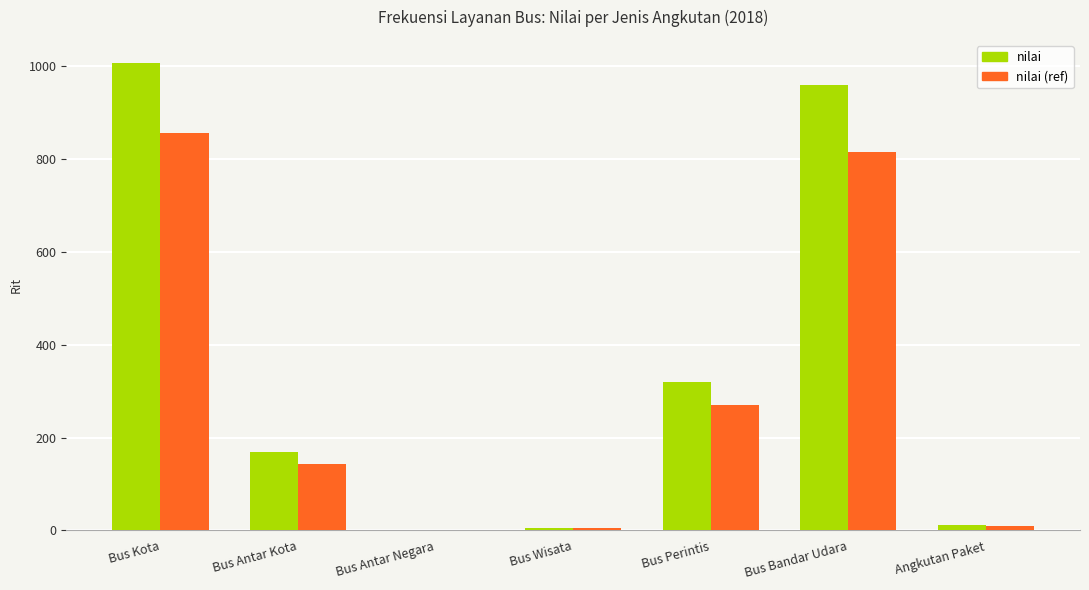

The nilai (ref) series shows 855.1 at Bus Kota. True or false?

True